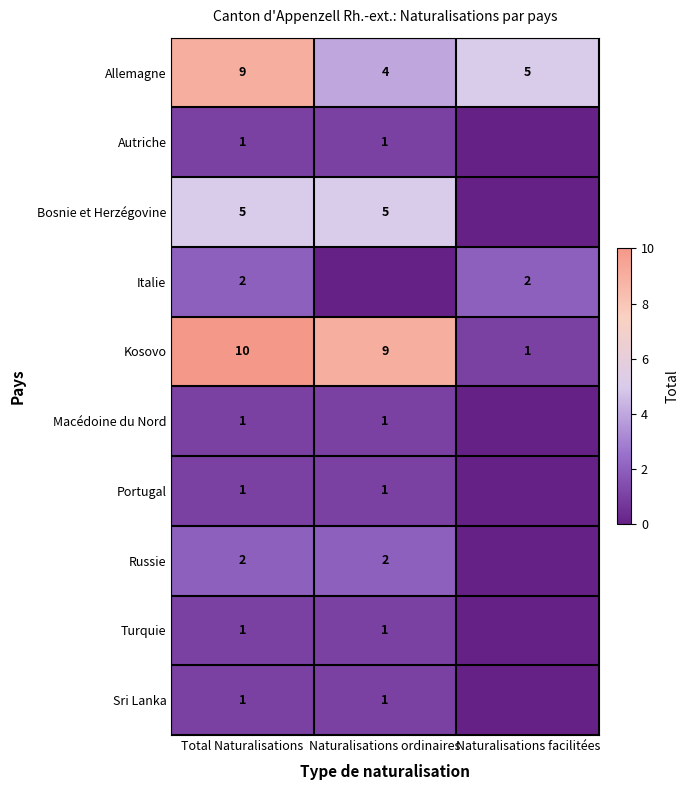

True or false: Bosnie et Herzégovine has a value of 3 at Total Naturalisations.

False